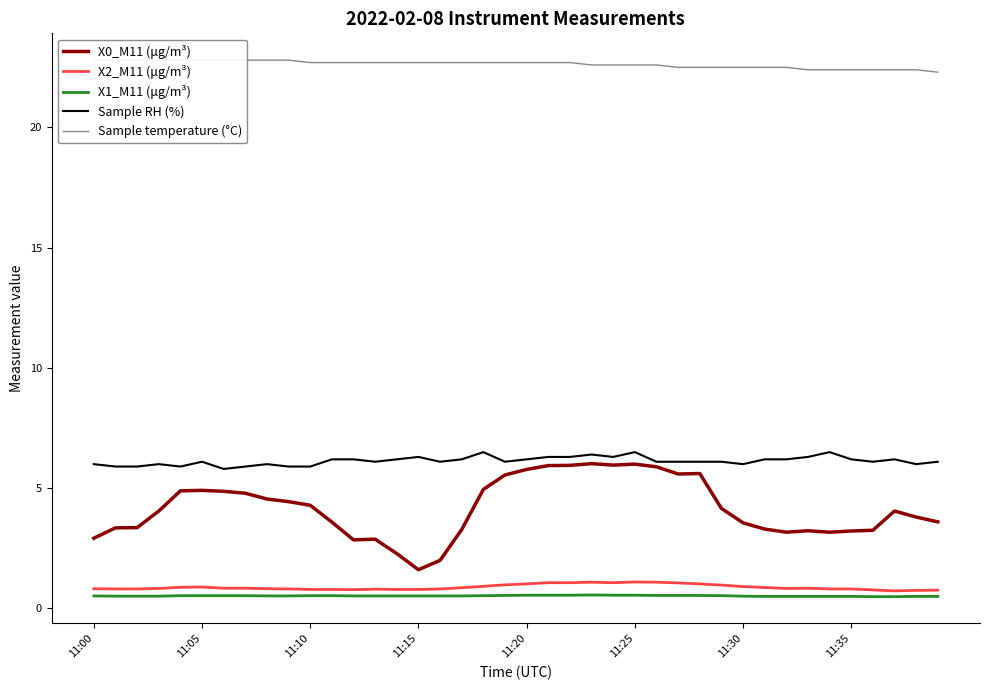

The value of X2_M11 (μg/m³) at 28 is 1.0. True or false?

True